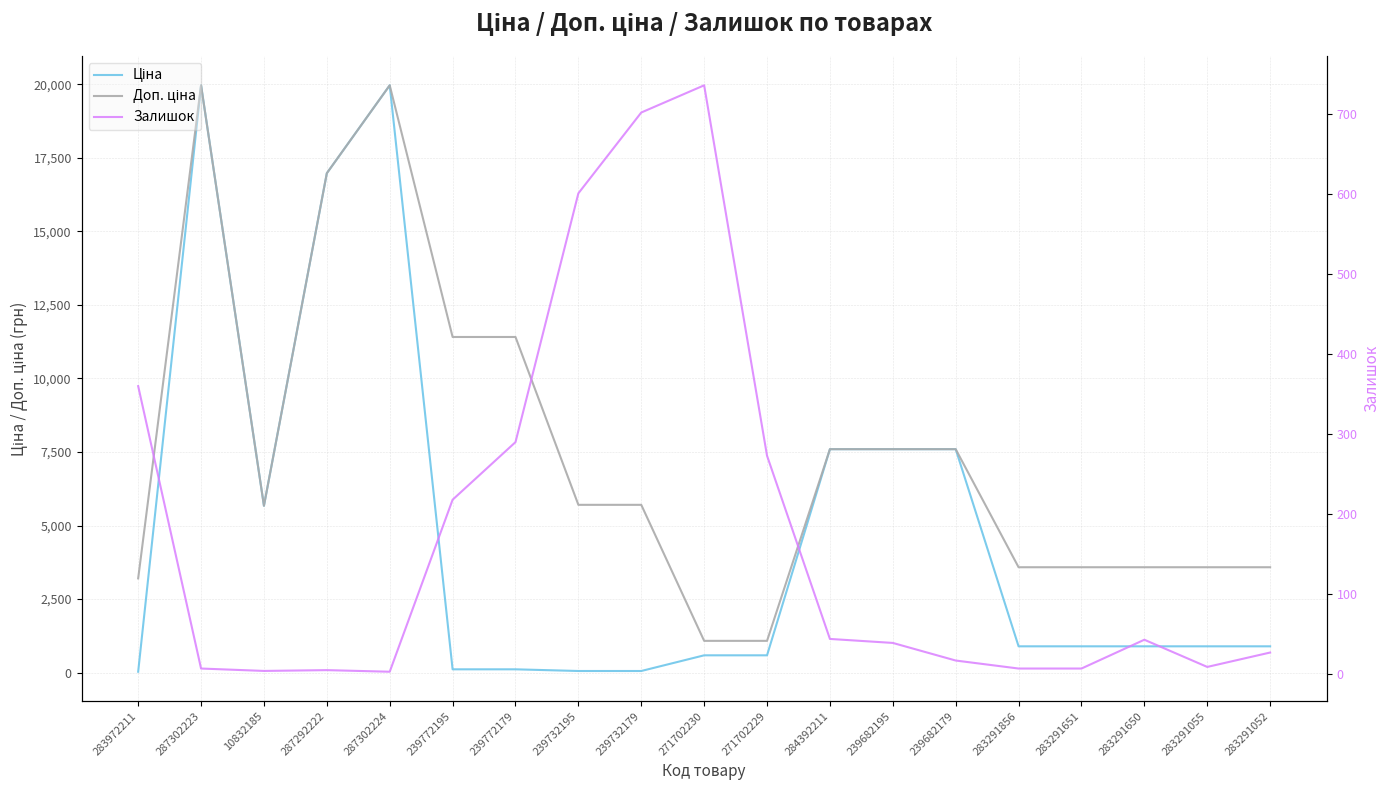

Is the value of Ціна at 239772179 greater than the value of Залишок at 283972211?

No